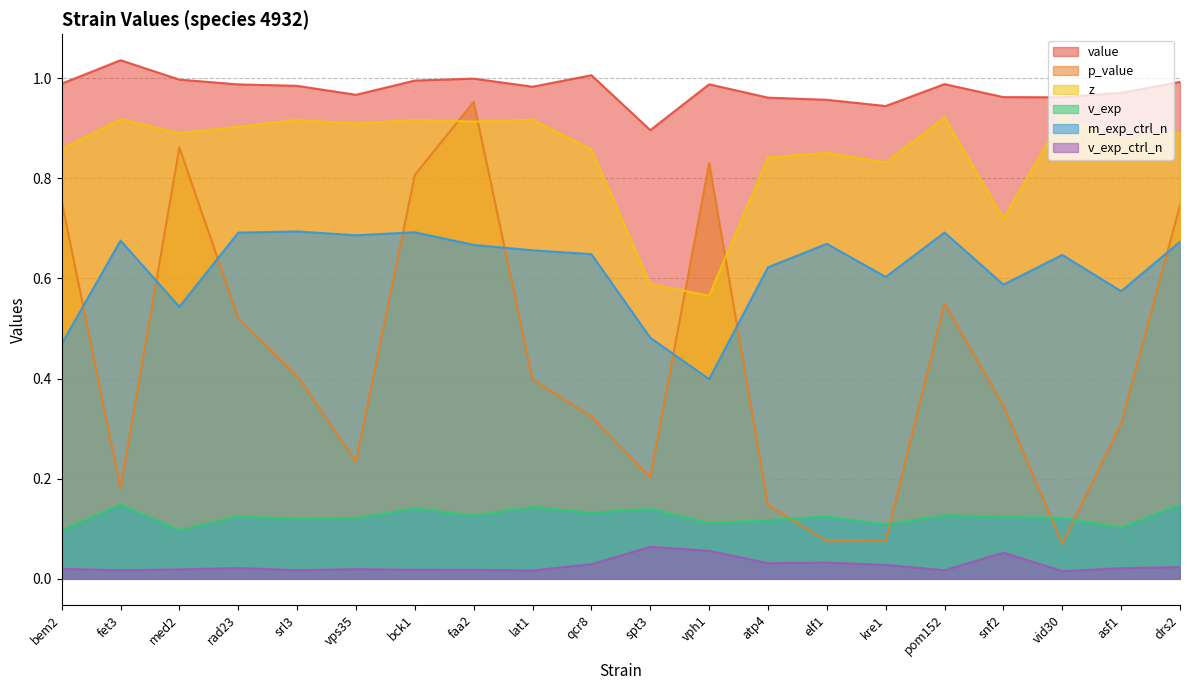

What is the label of the 19th point from the left?

asf1